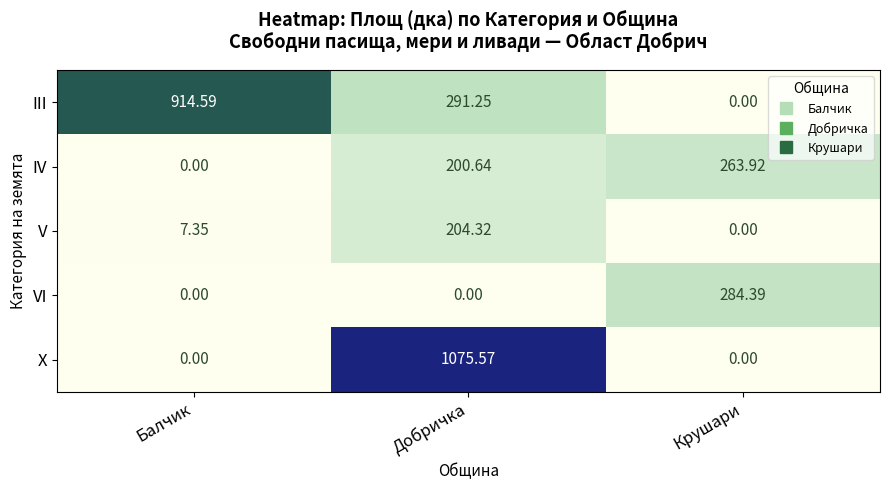

At which label does III first exceed 291?

Балчик